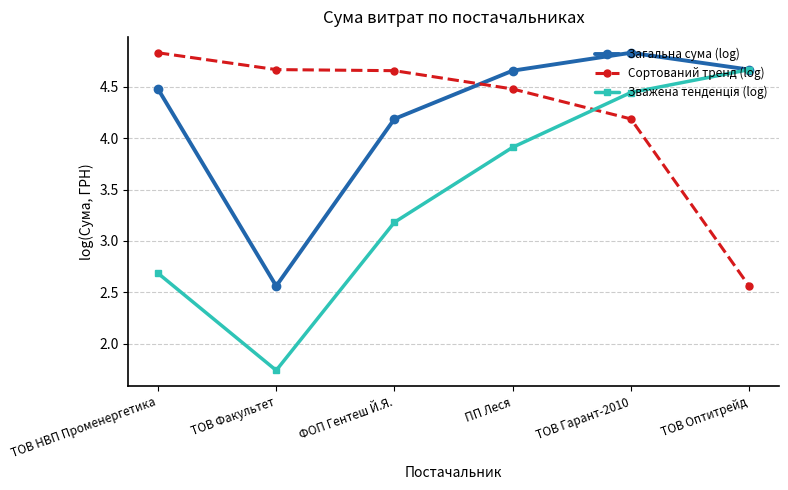

The Сортований тренд (log) series shows 2.3 at ТОВ Факультет. True or false?

False